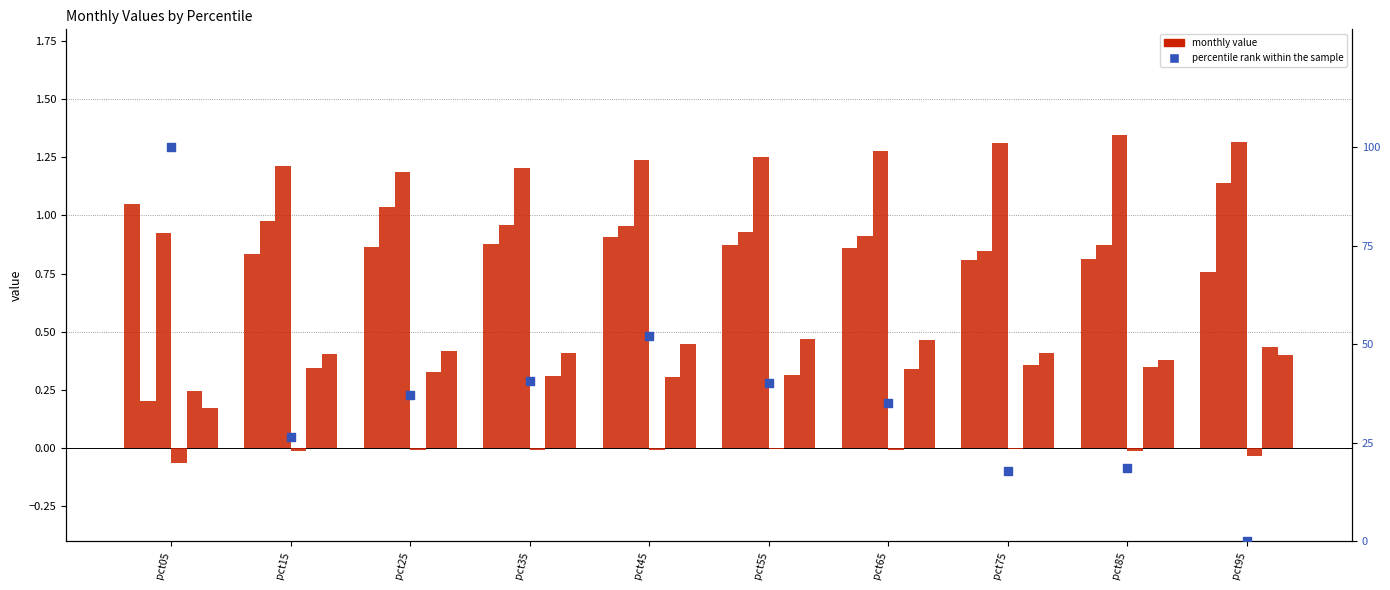

At how many categories does at least one series exceed 85?

1